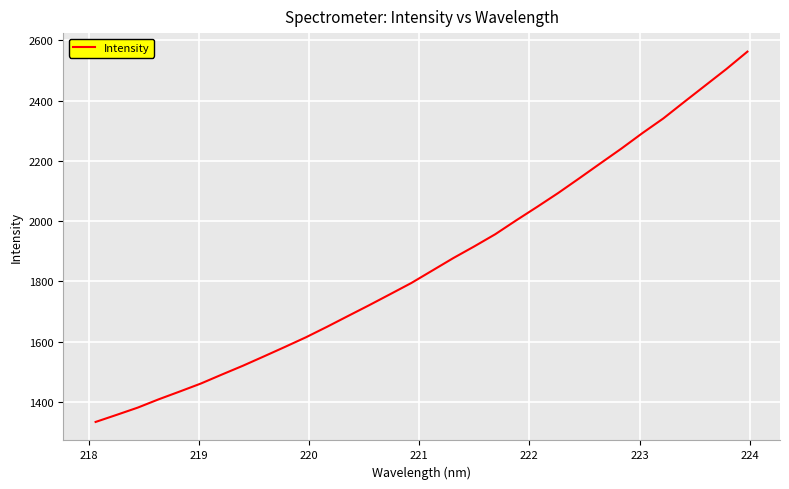

What is the difference between the maximum and minimum values?

1228.6